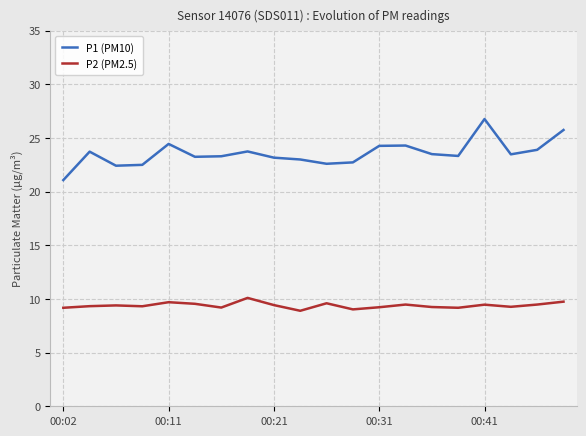

Which series has the largest total across all categories?

P1 (PM10)